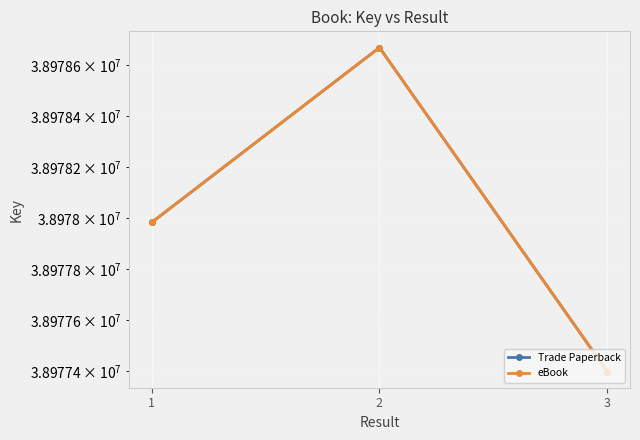

What is the total value across all series at 2?

77957338